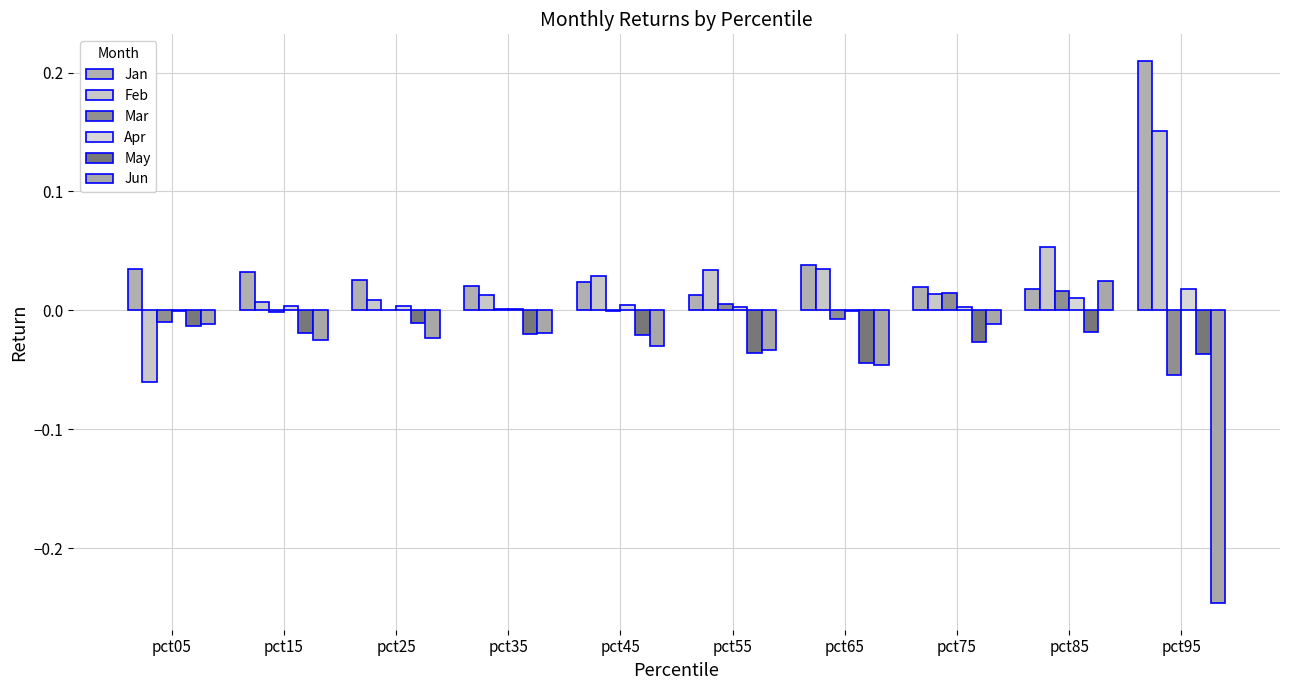

What is the difference between the second highest and minimum values in the Feb series?

0.1